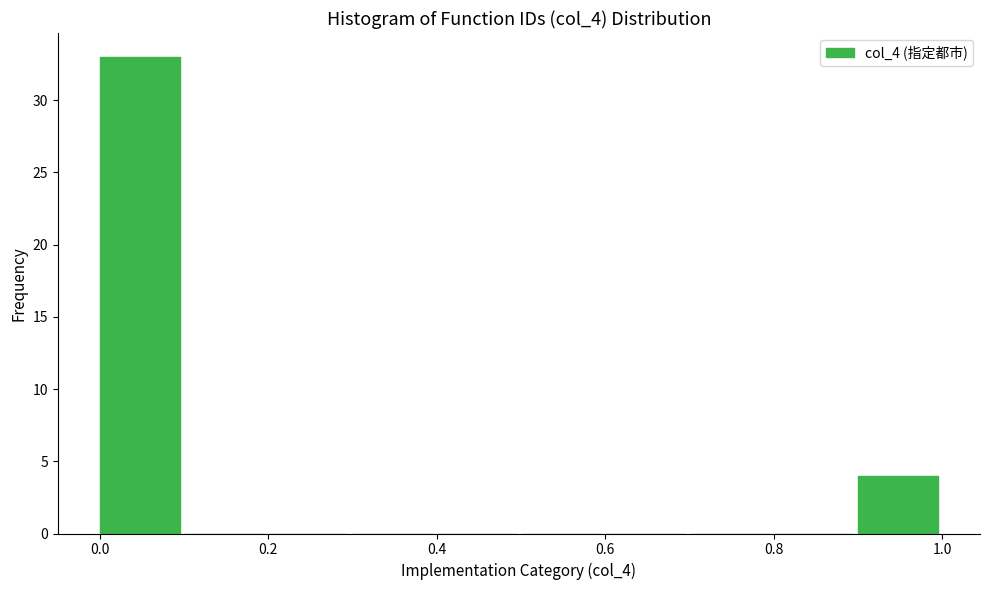

Reading left to right, list every bar in this chart as the range it spans on the x-axis followed by its height. The values are not printed on the chart, so give them approximately, as read against the axis.

0.0 to 0.1: 33
0.1 to 0.2: 0
0.2 to 0.3: 0
0.3 to 0.4: 0
0.4 to 0.5: 0
0.5 to 0.6: 0
0.6 to 0.7: 0
0.7 to 0.8: 0
0.8 to 0.9: 0
0.9 to 1.0: 4